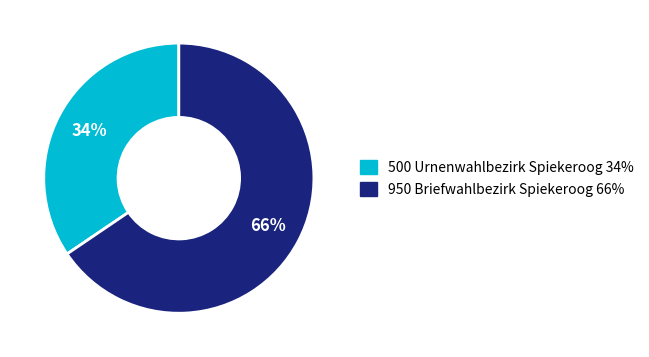

Approximately how many times larger is the value at 950 Briefwahlbezirk Spiekeroog compared to 500 Urnenwahlbezirk Spiekeroog?

1.9